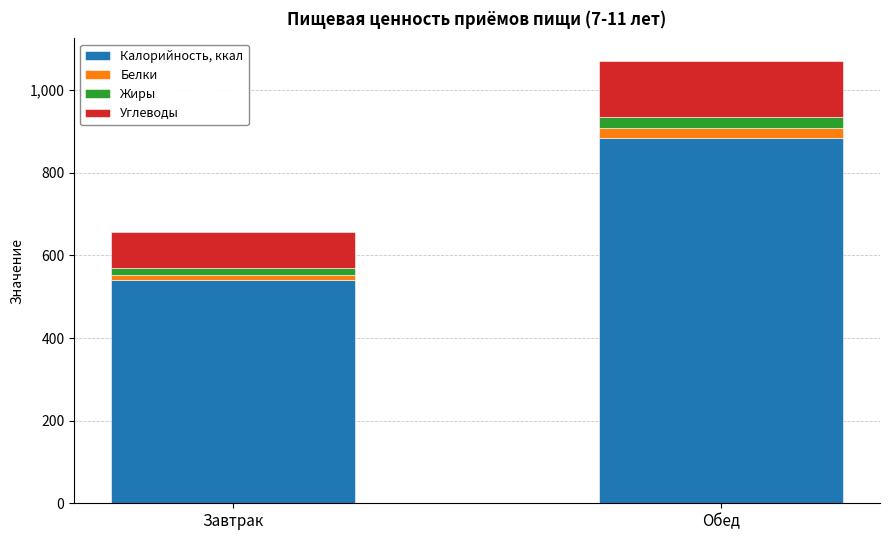

At which category is the sum across all series the highest?

Обед